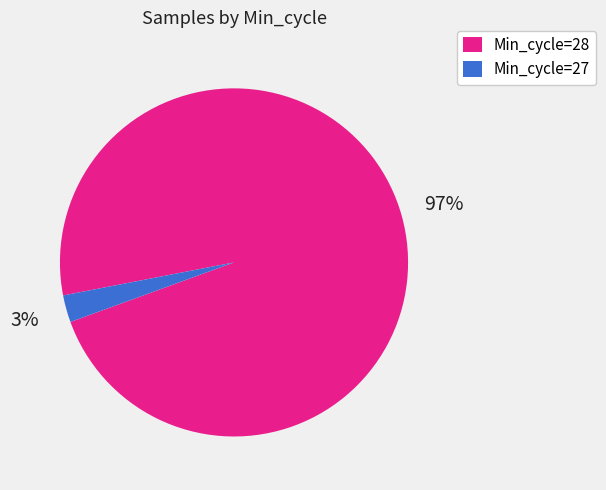

Is there any slice that represents more than half of the pie?

Yes